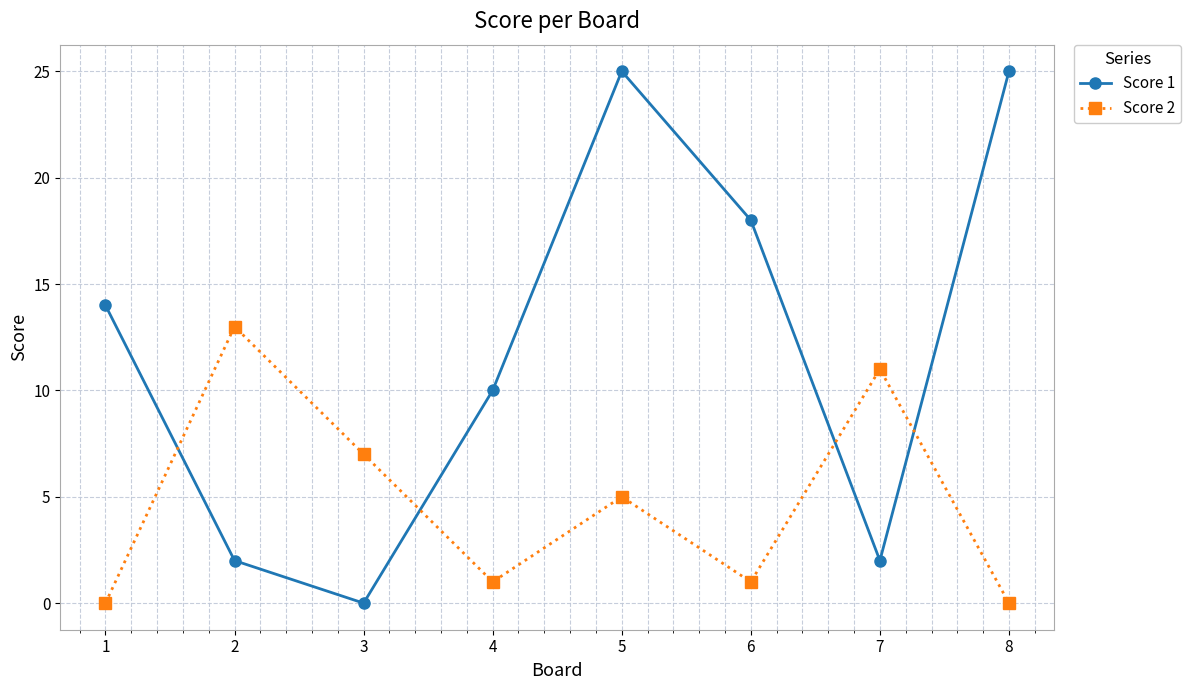

Where is the first local minimum for Score 1?

3